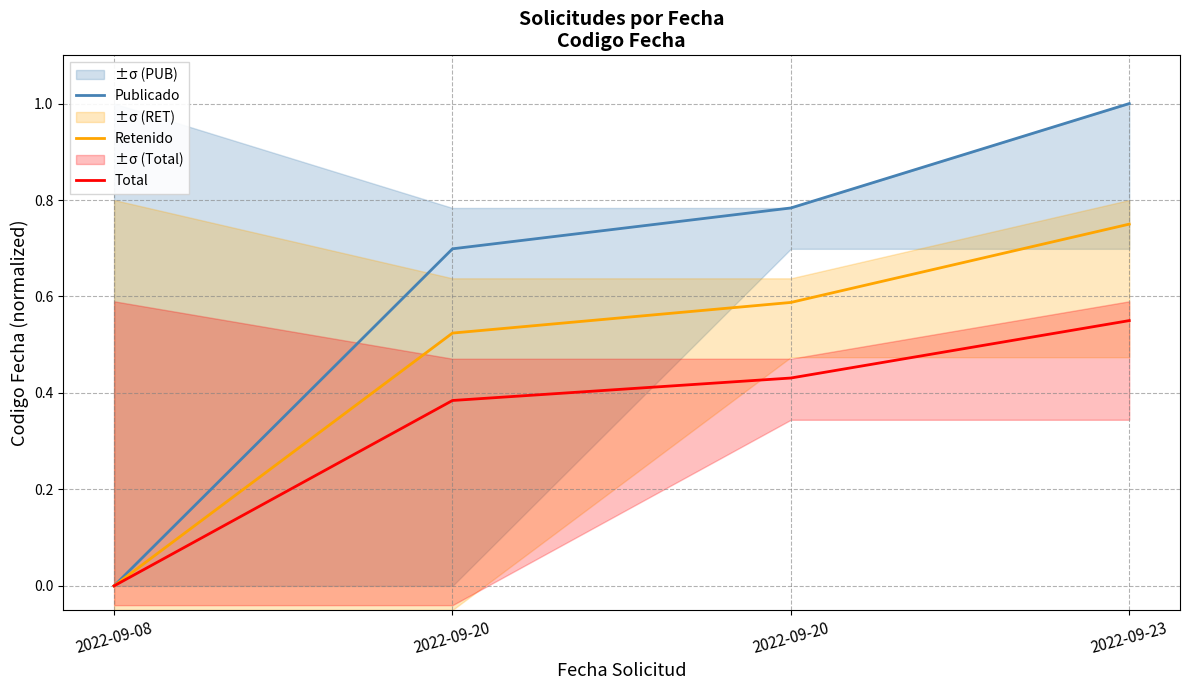

Reading left to right, what are all the values shown in this chart?

Publicado: 2022-09-08=0.0	2022-09-20=0.7	2022-09-20=0.8	2022-09-23=1.0
Retenido: 2022-09-08=0.0	2022-09-20=0.5	2022-09-20=0.6	2022-09-23=0.8
Total: 2022-09-08=0.0	2022-09-20=0.4	2022-09-20=0.4	2022-09-23=0.6